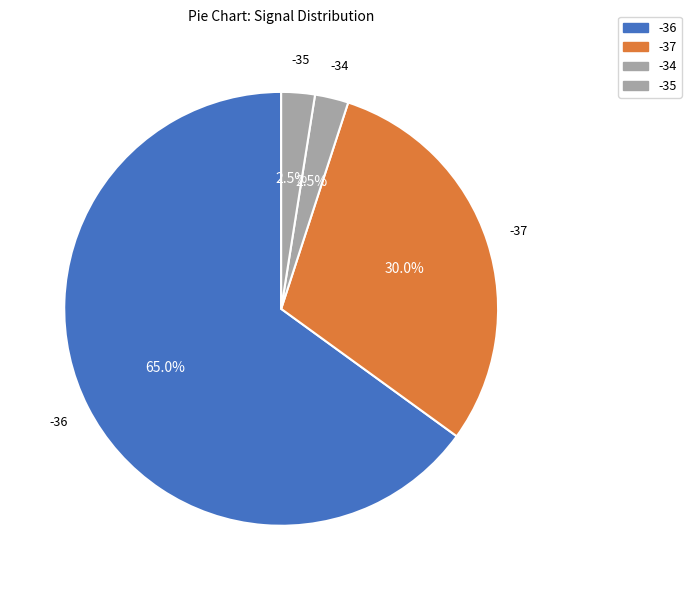

How many slices are in this pie chart?

4